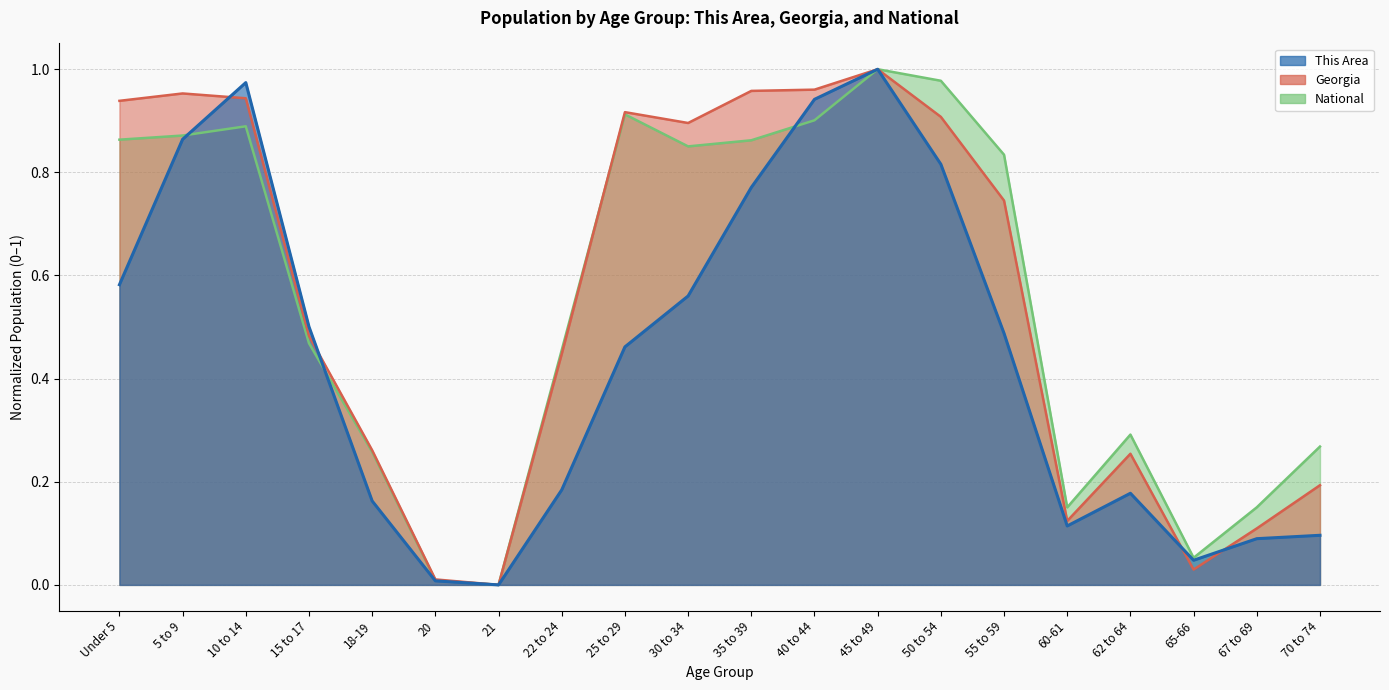

Reading left to right, what are all the values shown in this chart?

This Area: Under 5=0.6	5 to 9=0.9	10 to 14=1.0	15 to 17=0.5	18-19=0.2	20=0.0	21=0.0	22 to 24=0.2	25 to 29=0.5	30 to 34=0.6	35 to 39=0.8	40 to 44=0.9	45 to 49=1.0	50 to 54=0.8	55 to 59=0.5	60-61=0.1	62 to 64=0.2	65-66=0.0	67 to 69=0.1	70 to 74=0.1
Georgia: Under 5=0.9	5 to 9=1.0	10 to 14=0.9	15 to 17=0.5	18-19=0.3	20=0.0	21=0.0	22 to 24=0.4	25 to 29=0.9	30 to 34=0.9	35 to 39=1.0	40 to 44=1.0	45 to 49=1.0	50 to 54=0.9	55 to 59=0.7	60-61=0.1	62 to 64=0.3	65-66=0.0	67 to 69=0.1	70 to 74=0.2
National: Under 5=0.9	5 to 9=0.9	10 to 14=0.9	15 to 17=0.5	18-19=0.3	20=0.0	21=0.0	22 to 24=0.5	25 to 29=0.9	30 to 34=0.9	35 to 39=0.9	40 to 44=0.9	45 to 49=1.0	50 to 54=1.0	55 to 59=0.8	60-61=0.2	62 to 64=0.3	65-66=0.1	67 to 69=0.2	70 to 74=0.3